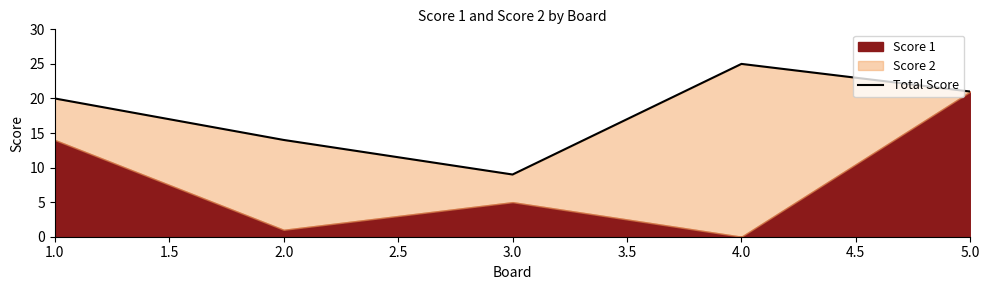

How many data points are less than 20?

2